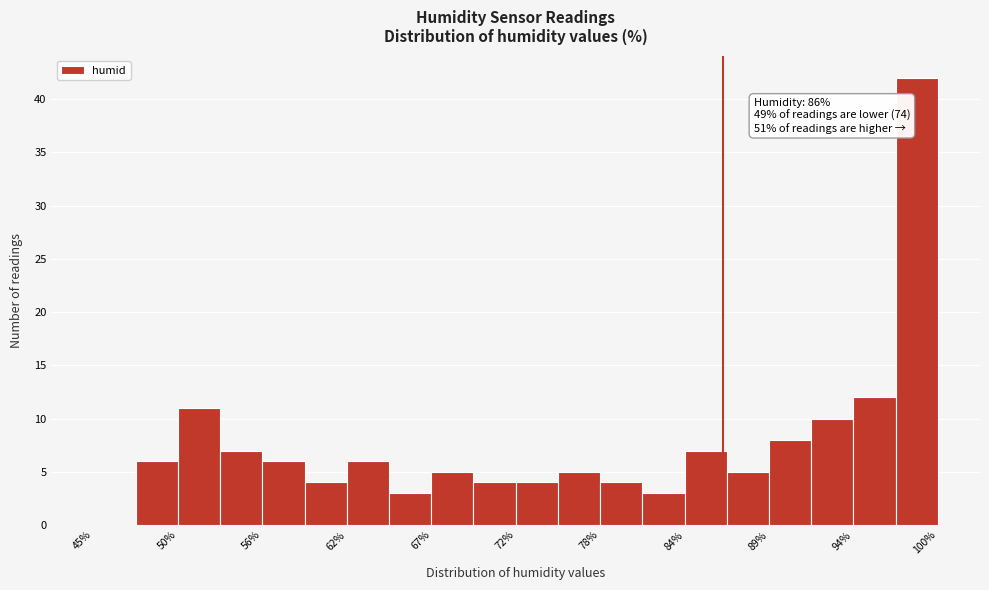

Read against the x-axis, roughly where is the centre of the tallest bar?

99